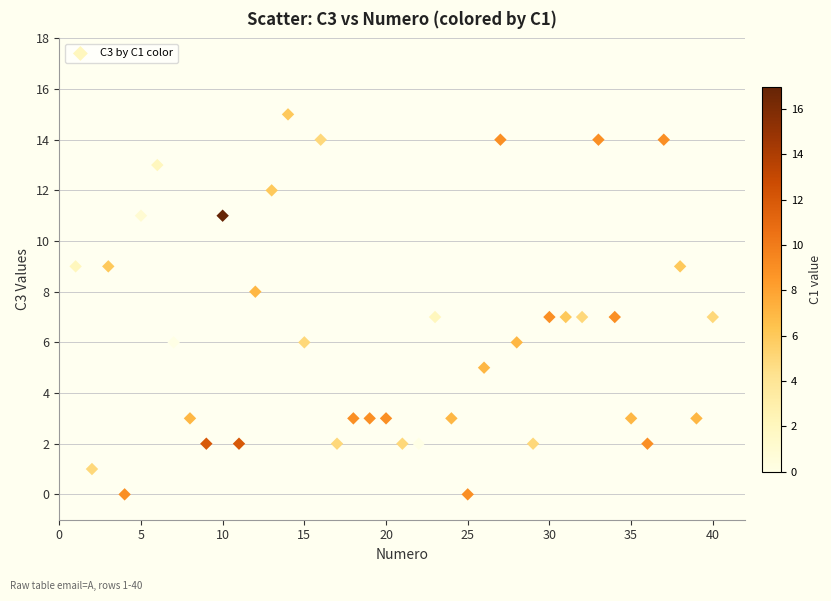

What is the range of X values (max minus min)?

39